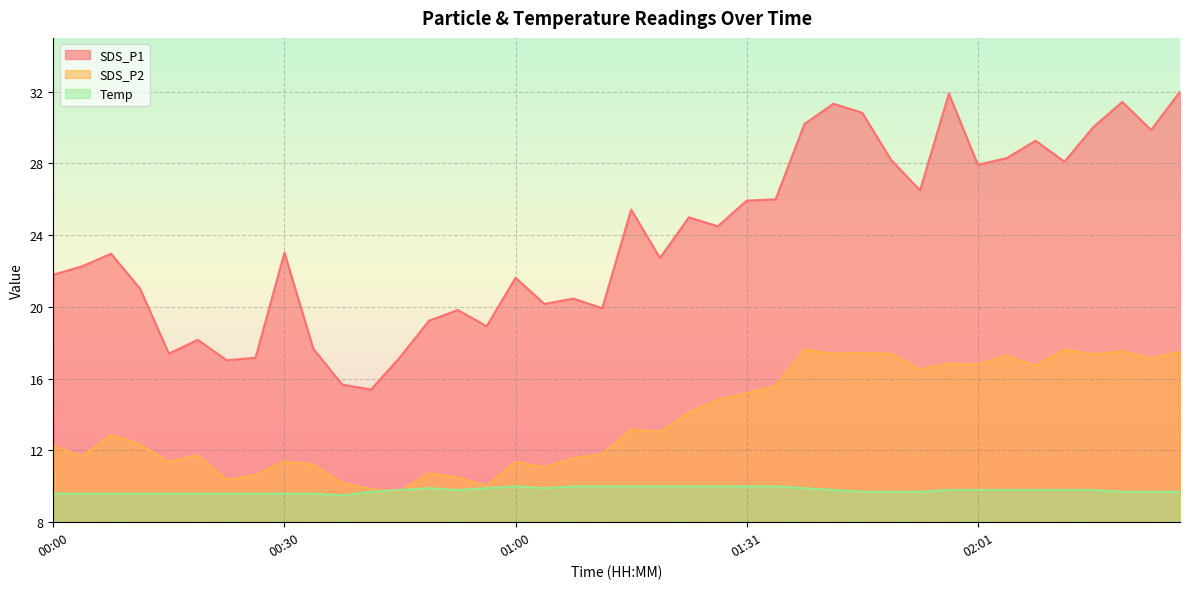

Is it true that Temp equals 10.0 at 01:08?

True